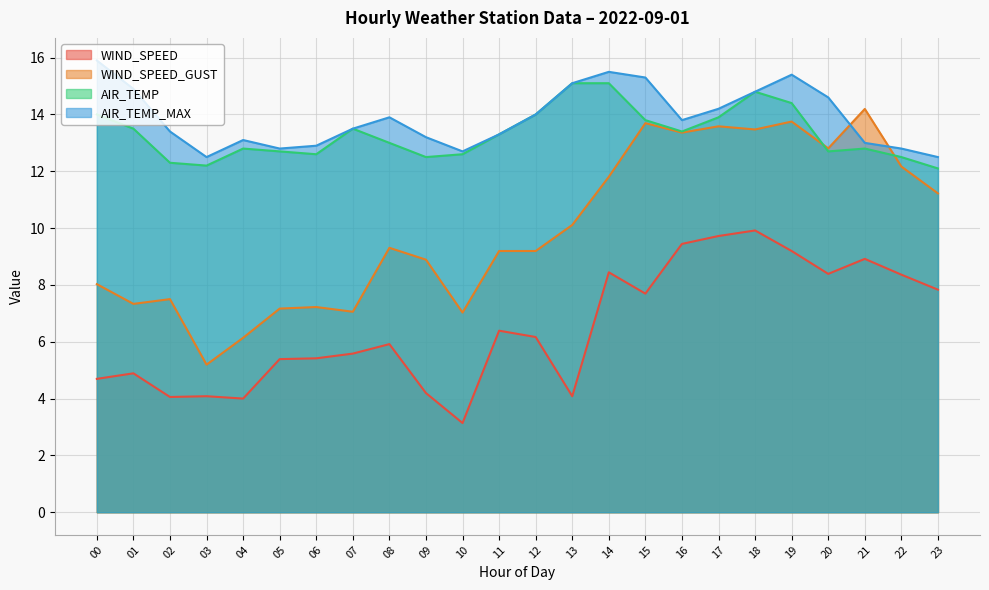

At which category is the sum across all series the highest?

18